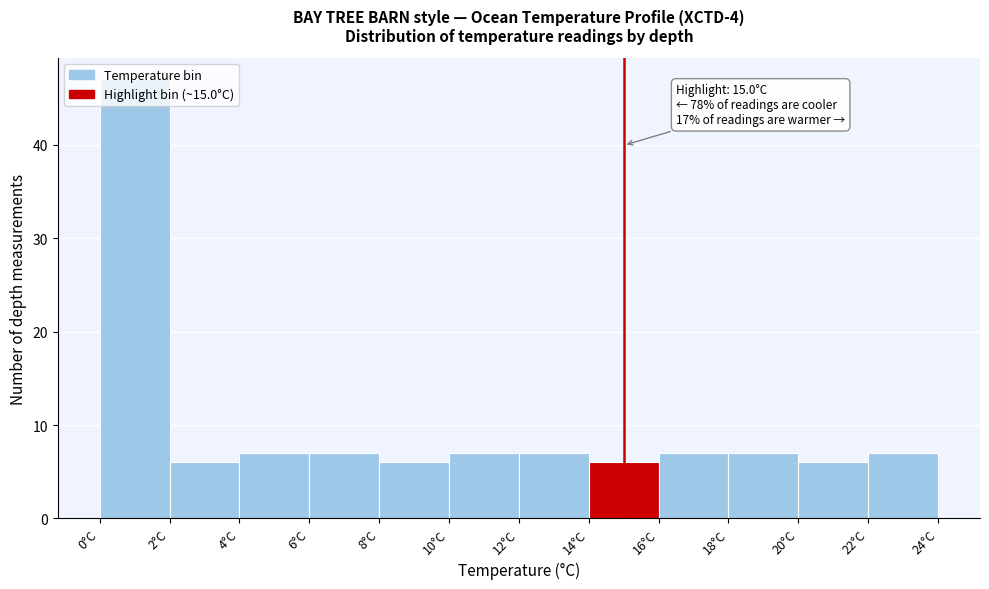

Which range on the x-axis has the tallest bar?

0 to 2